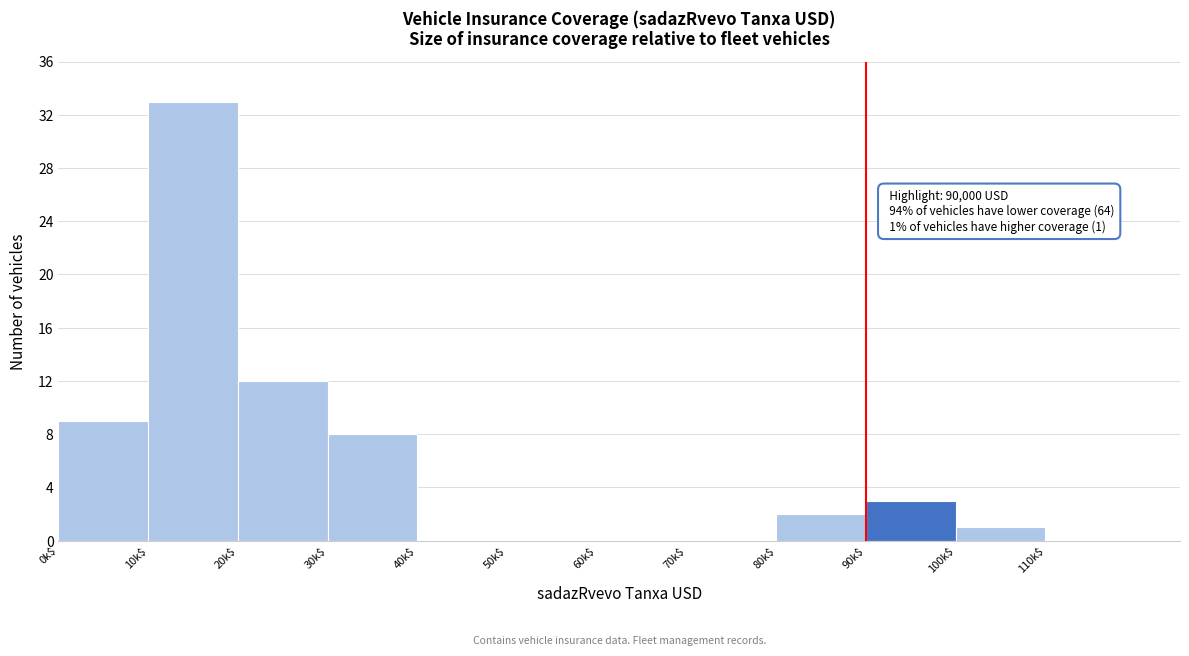

The value at 70k$ is 0. True or false?

True